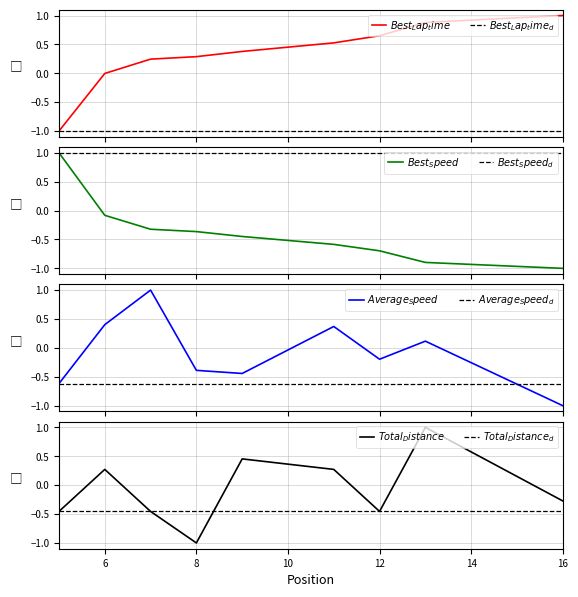

Which series has the largest total across all categories?

Best Lap time